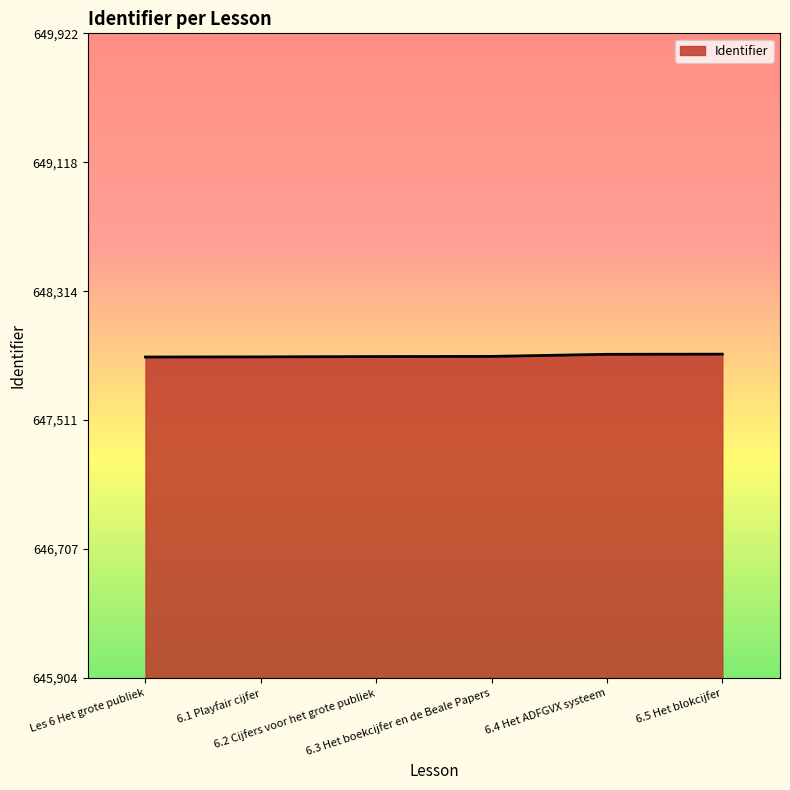

What is the smallest value displayed?

647904